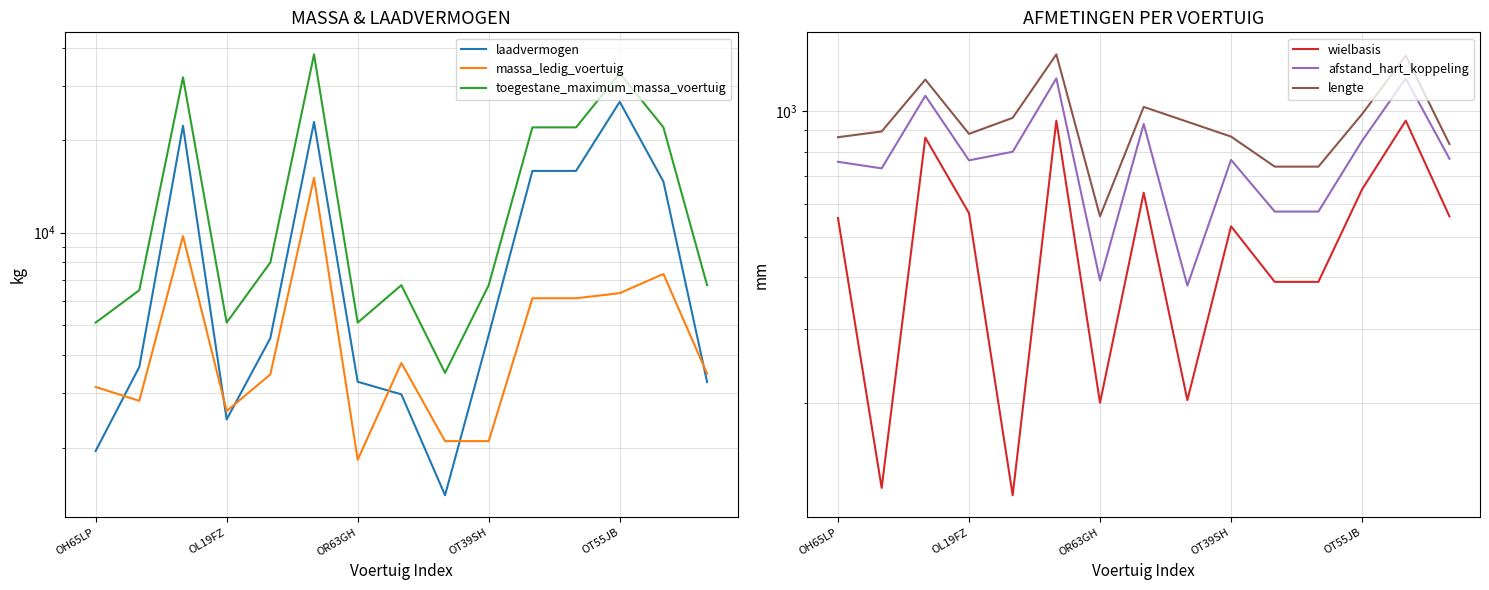

What is the total value across all series at OT46SZ?

44965